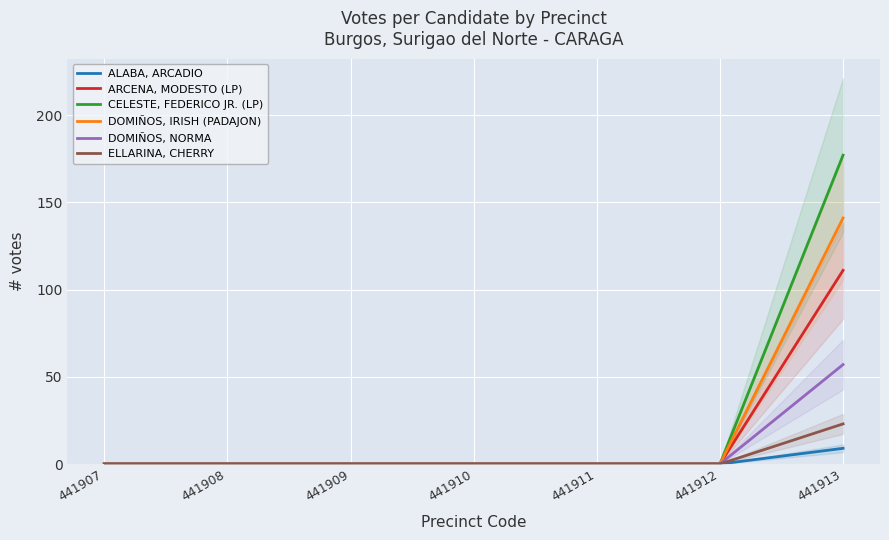

Reading right to left, extract all data points from this chart.

ALABA, ARCADIO: 9	0	0	0	0	0	0
ARCENA, MODESTO (LP): 111	0	0	0	0	0	0
CELESTE, FEDERICO JR. (LP): 177	0	0	0	0	0	0
DOMIÑOS, IRISH (PADAJON): 141	0	0	0	0	0	0
DOMIÑOS, NORMA: 57	0	0	0	0	0	0
ELLARINA, CHERRY: 23	0	0	0	0	0	0